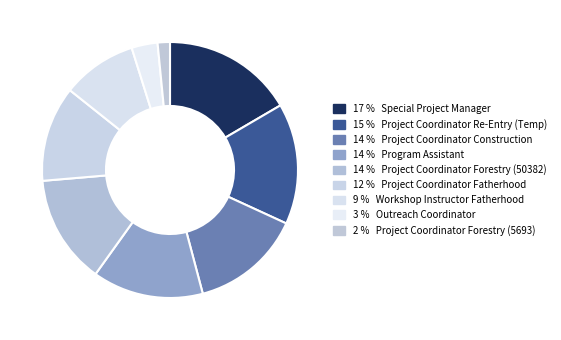

Which slice is the smallest?

Project Coordinator Forestry (5693)